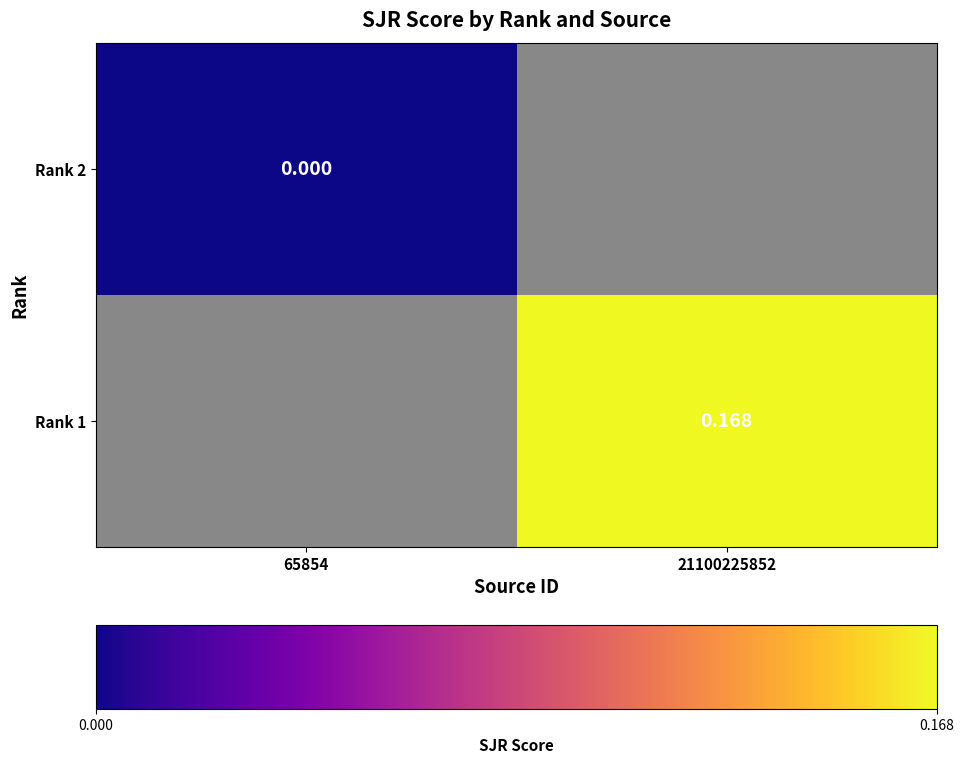

Is the value of Rank 1 at 21100225852 greater than the value of Rank 2 at 65854?

Yes